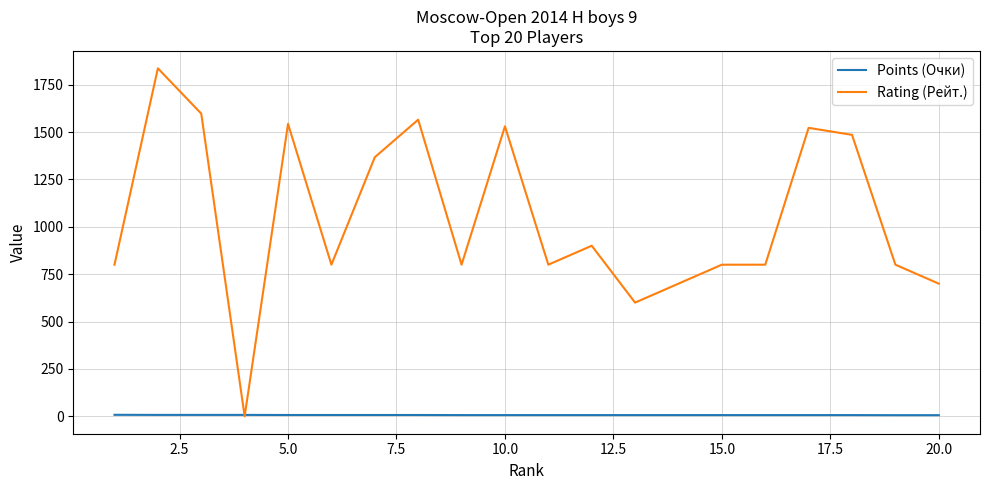

Rank the series by their average value, from highest to lowest.

Rating (Рейт.), Points (Очки)